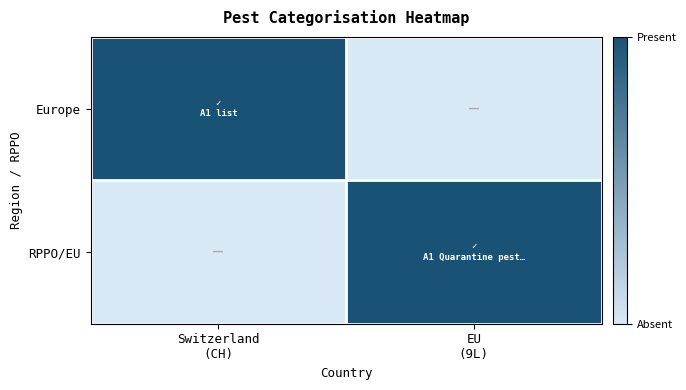

Which series has the largest total across all categories?

Europe